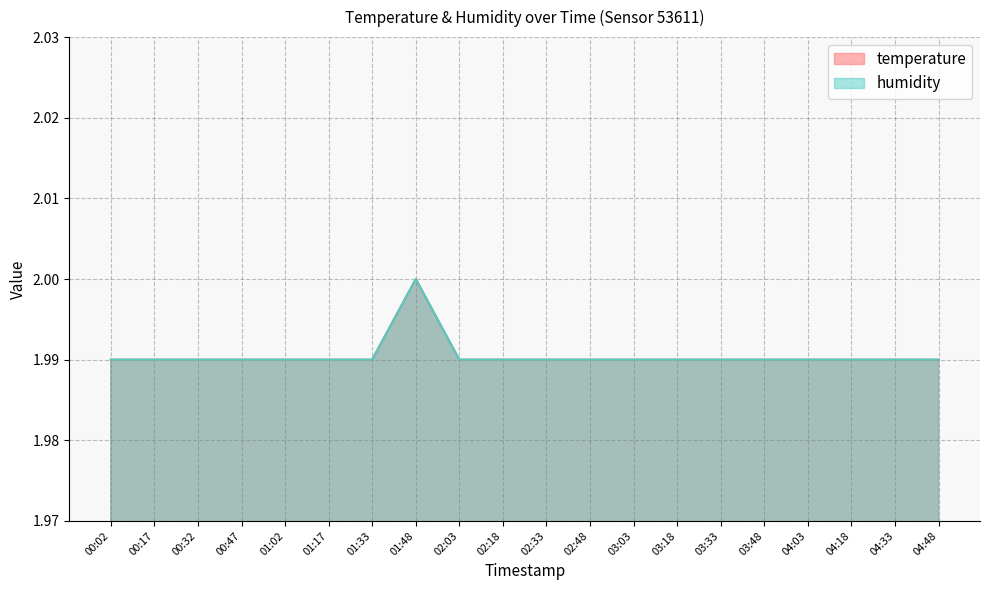

What is the total value across all series at 02:03?

4.0